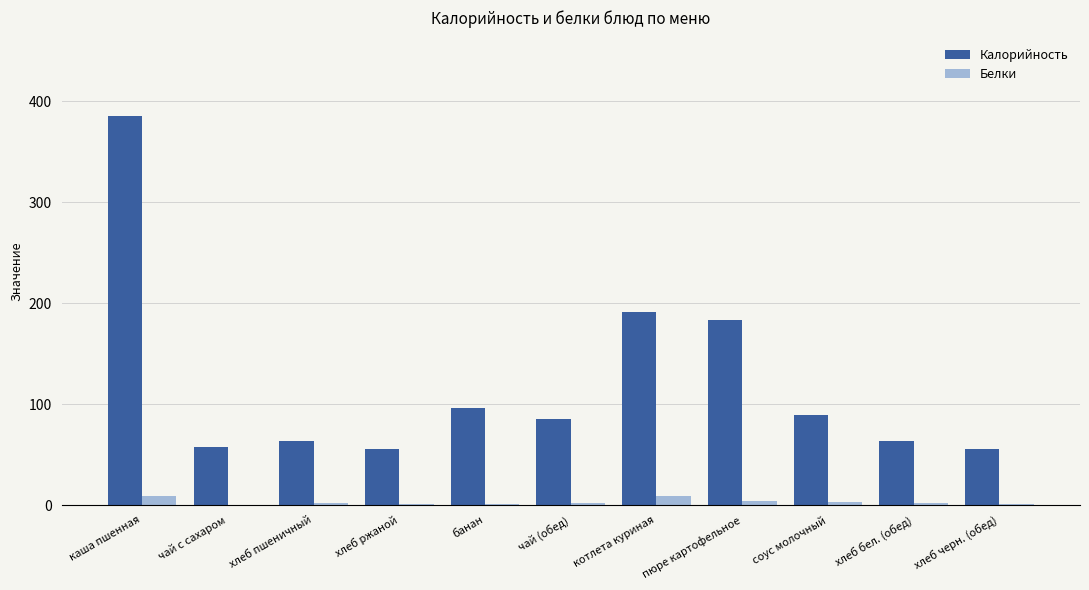

How many groups of bars are there?

11